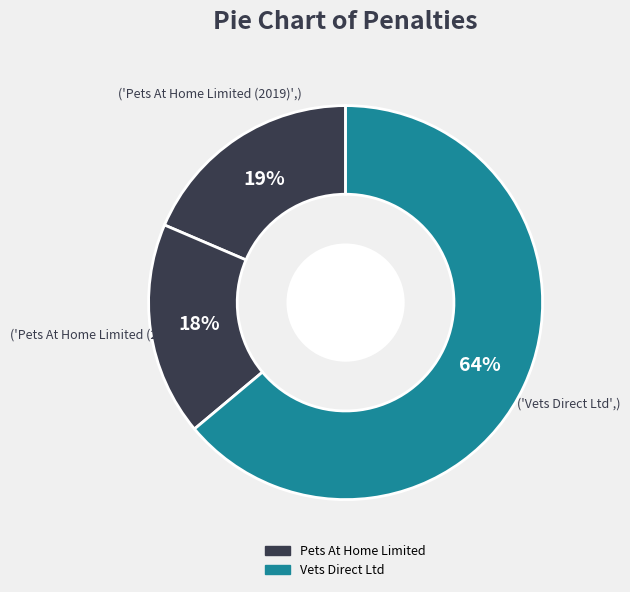

How many segments does this pie chart have?

3